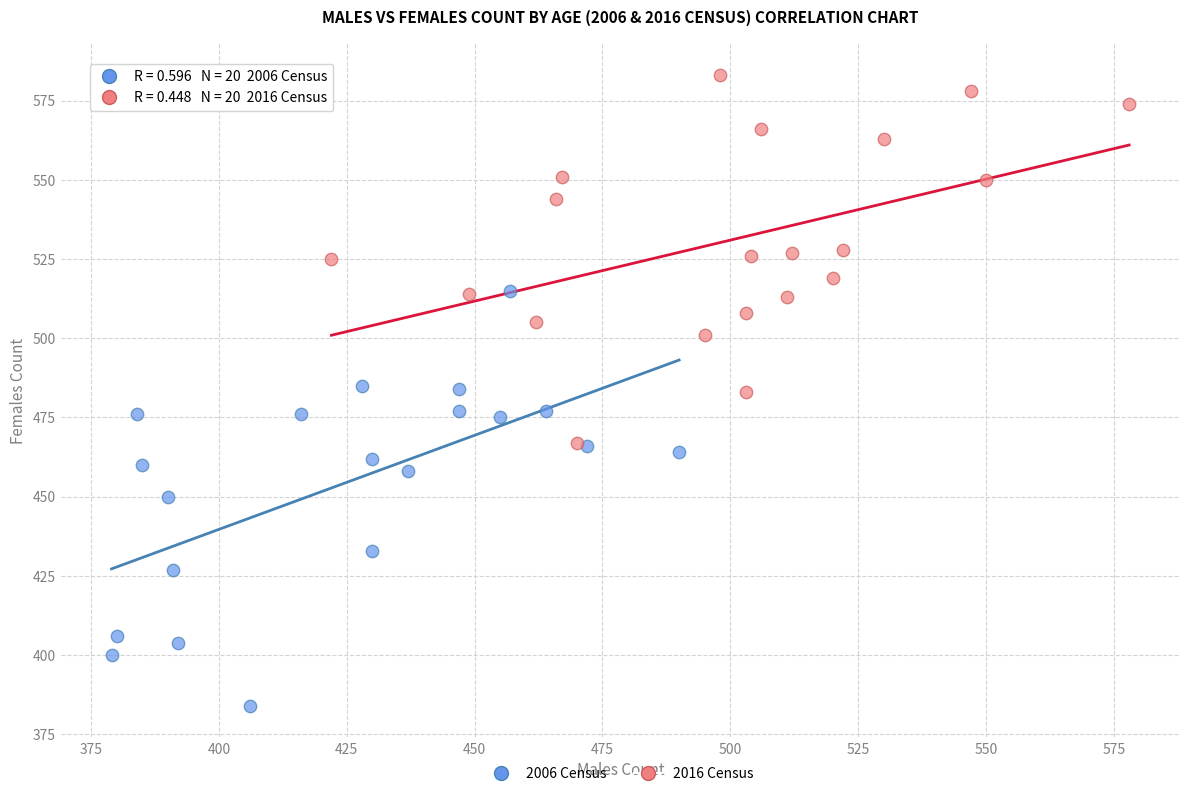

Which series contains the highest Y value?

2016 Census